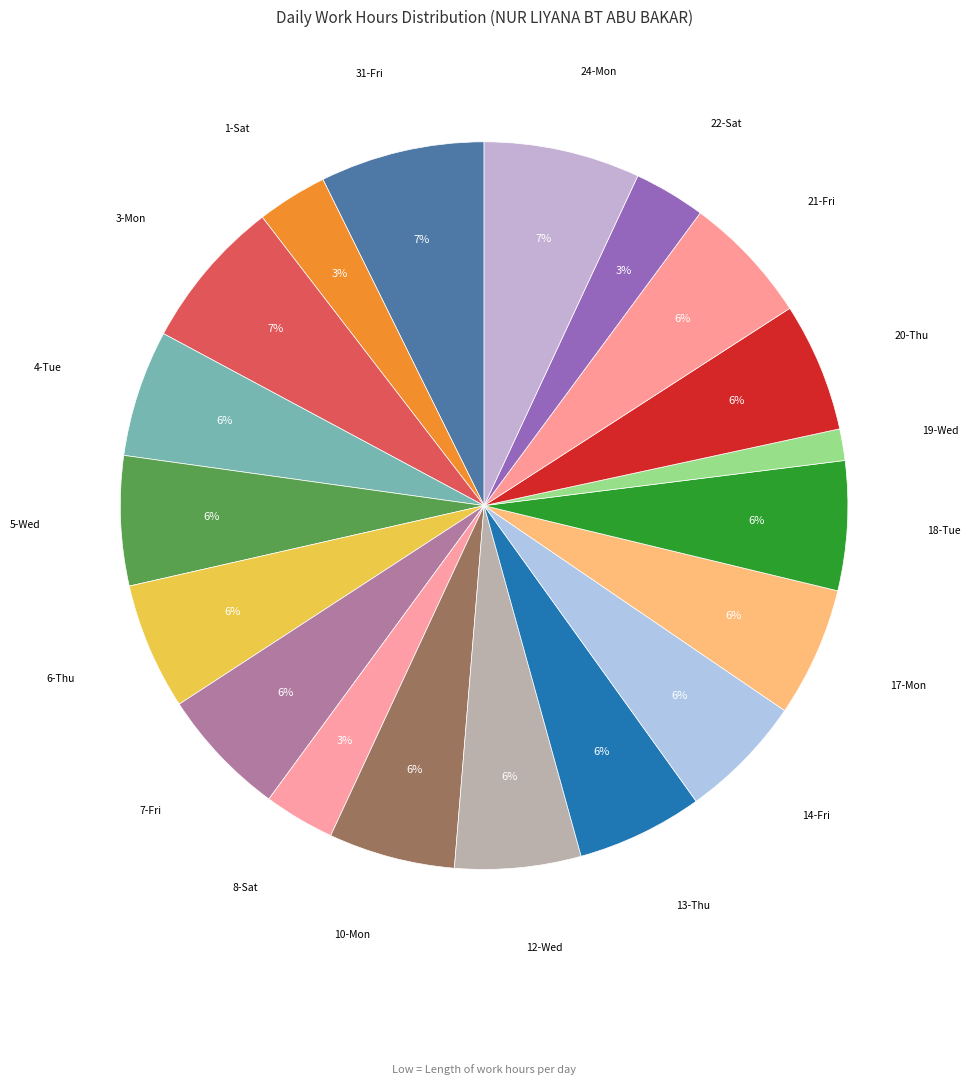

What is the smallest slice in the pie chart?

19-Wed